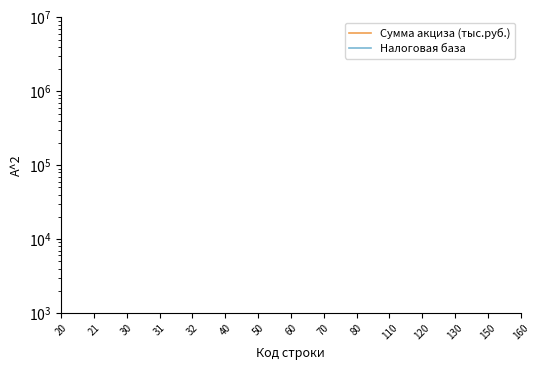

Which category has the lowest value across all series?

110